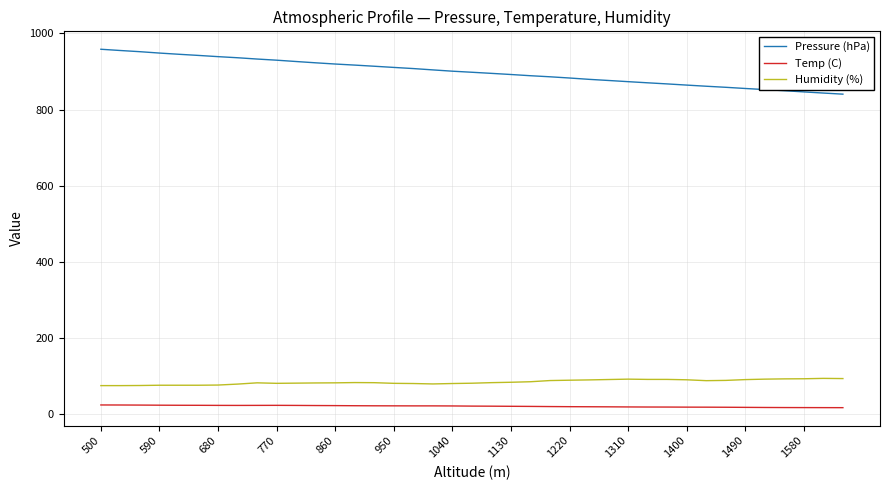

Which series has the widest spread of values?

Pressure (hPa)